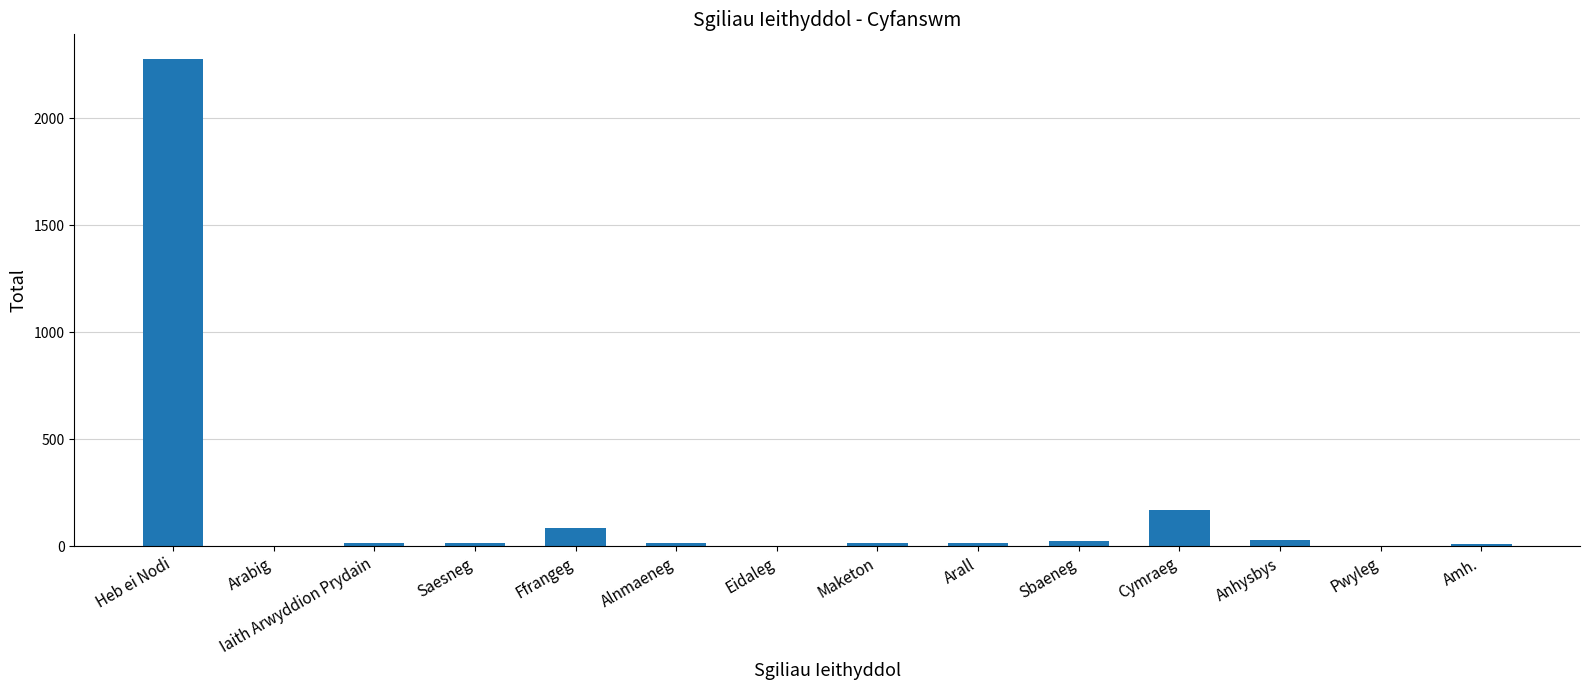

Where does the data first go above 17?

Heb ei Nodi